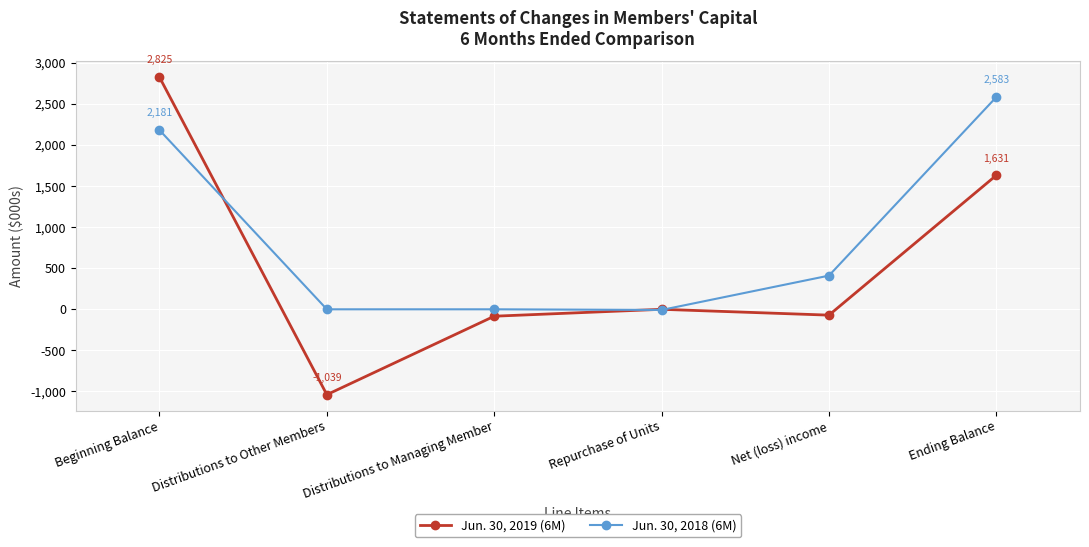

Between Distributions to Managing Member and Net (loss) income, which series saw the biggest shift?

Jun. 30, 2018 (6M)